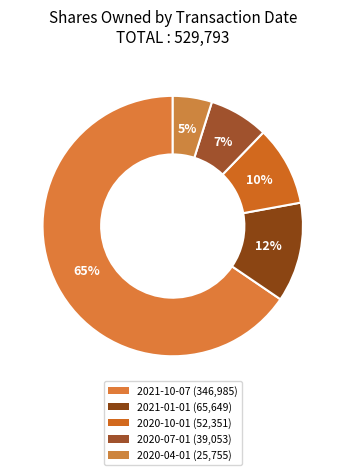

Which category accounts for the majority?

2021-10-07